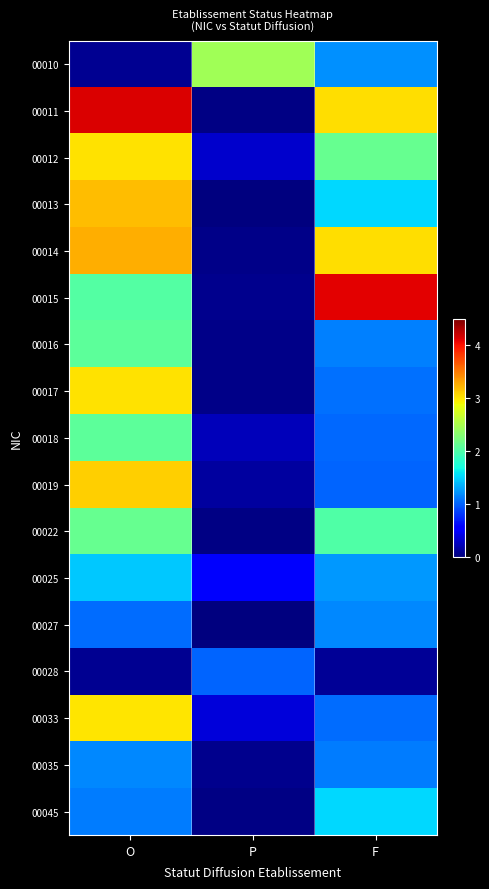

Which series has the largest total across all categories?

00011